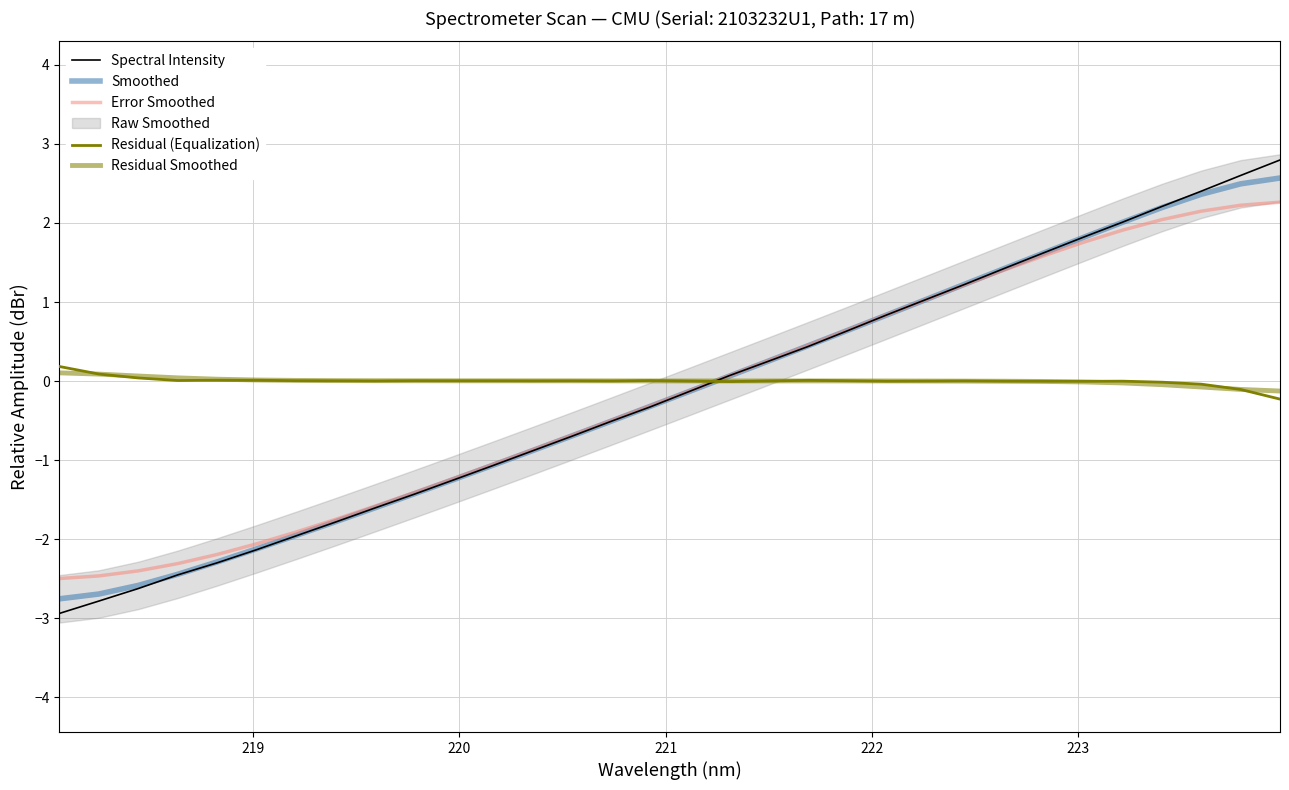

Reading left to right, what are all the values shown in this chart?

Spectral Intensity: -2.9	-2.8	-2.6	-2.5	-2.3	-2.1	-2.0	-1.8	-1.6	-1.4	-1.3	-1.1	-0.9	-0.7	-0.5	-0.3	-0.1	0.1	0.3	0.4	0.6	0.8	1.0	1.2	1.4	1.6	1.8	2.0	2.2	2.4	2.6	2.8
Smoothed: -2.8	-2.7	-2.6	-2.4	-2.3	-2.1	-2.0	-1.8	-1.6	-1.4	-1.2	-1.1	-0.9	-0.7	-0.5	-0.3	-0.1	0.1	0.3	0.4	0.6	0.8	1.0	1.2	1.4	1.6	1.8	2.0	2.2	2.4	2.5	2.6
Error Smoothed: -2.5	-2.5	-2.4	-2.3	-2.2	-2.1	-1.9	-1.7	-1.6	-1.4	-1.2	-1.1	-0.9	-0.7	-0.5	-0.3	-0.1	0.1	0.3	0.5	0.6	0.8	1.0	1.2	1.4	1.6	1.8	1.9	2.0	2.1	2.2	2.3
Residual (Equalization): 0.2	0.1	0.0	0.0	0.0	0.0	0.0	0.0	0.0	0.0	0.0	0.0	0.0	0.0	0.0	0.0	0.0	-0.0	0.0	0.0	0.0	-0.0	0.0	0.0	-0.0	-0.0	-0.0	-0.0	-0.0	-0.0	-0.1	-0.2
Residual Smoothed: 0.1	0.1	0.1	0.0	0.0	0.0	0.0	0.0	0.0	0.0	0.0	0.0	0.0	0.0	0.0	0.0	0.0	0.0	0.0	0.0	0.0	0.0	0.0	-0.0	-0.0	-0.0	-0.0	-0.0	-0.0	-0.1	-0.1	-0.1